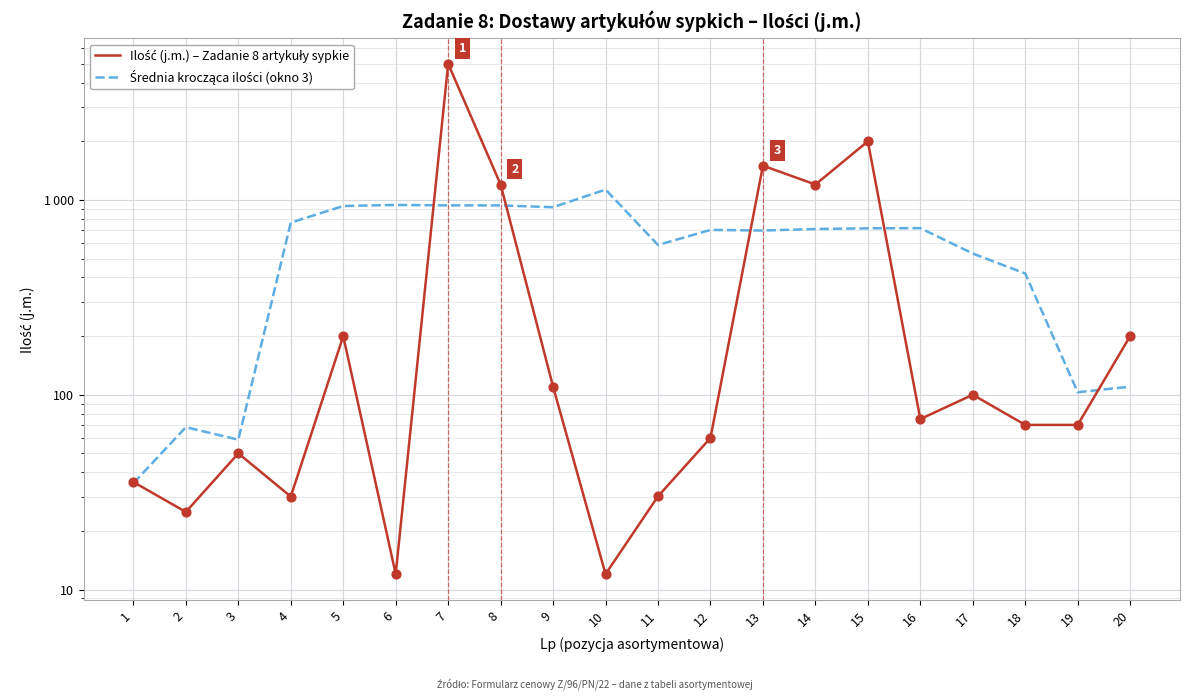

What is the total value across all series at 4?

794.7